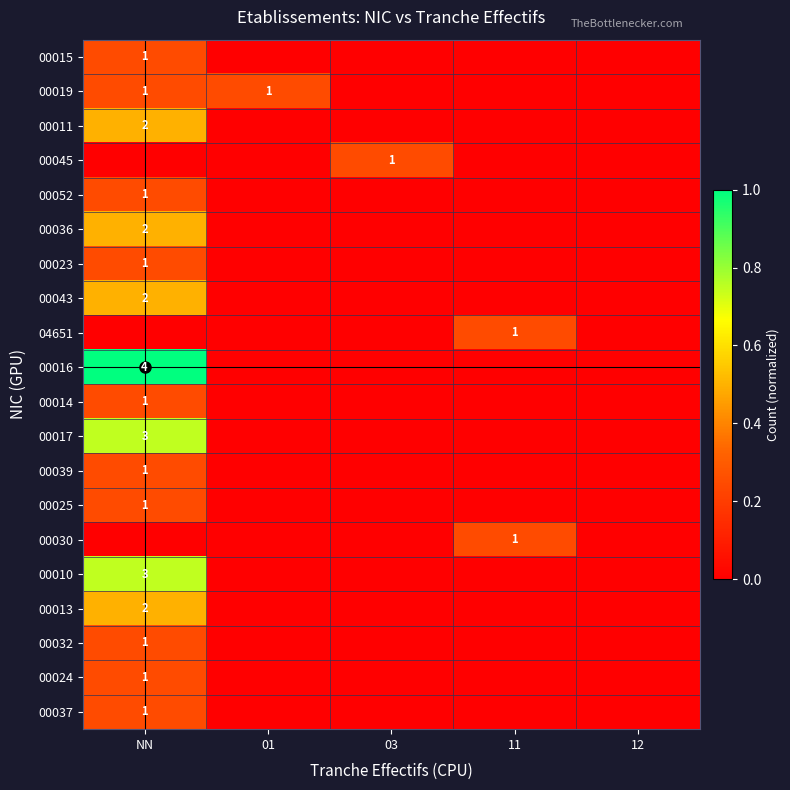

At which category is the sum across all series the highest?

NN